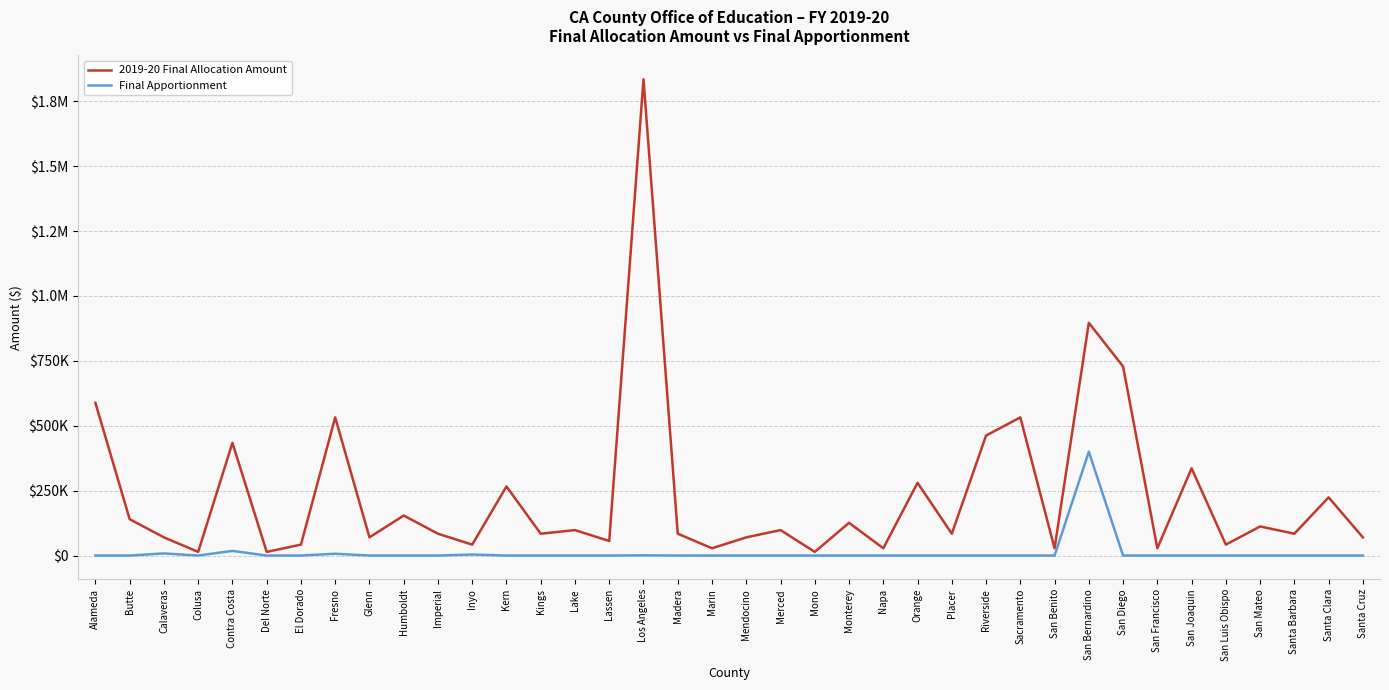

What are all the series names shown in the legend?

2019-20 Final Allocation Amount, Final Apportionment